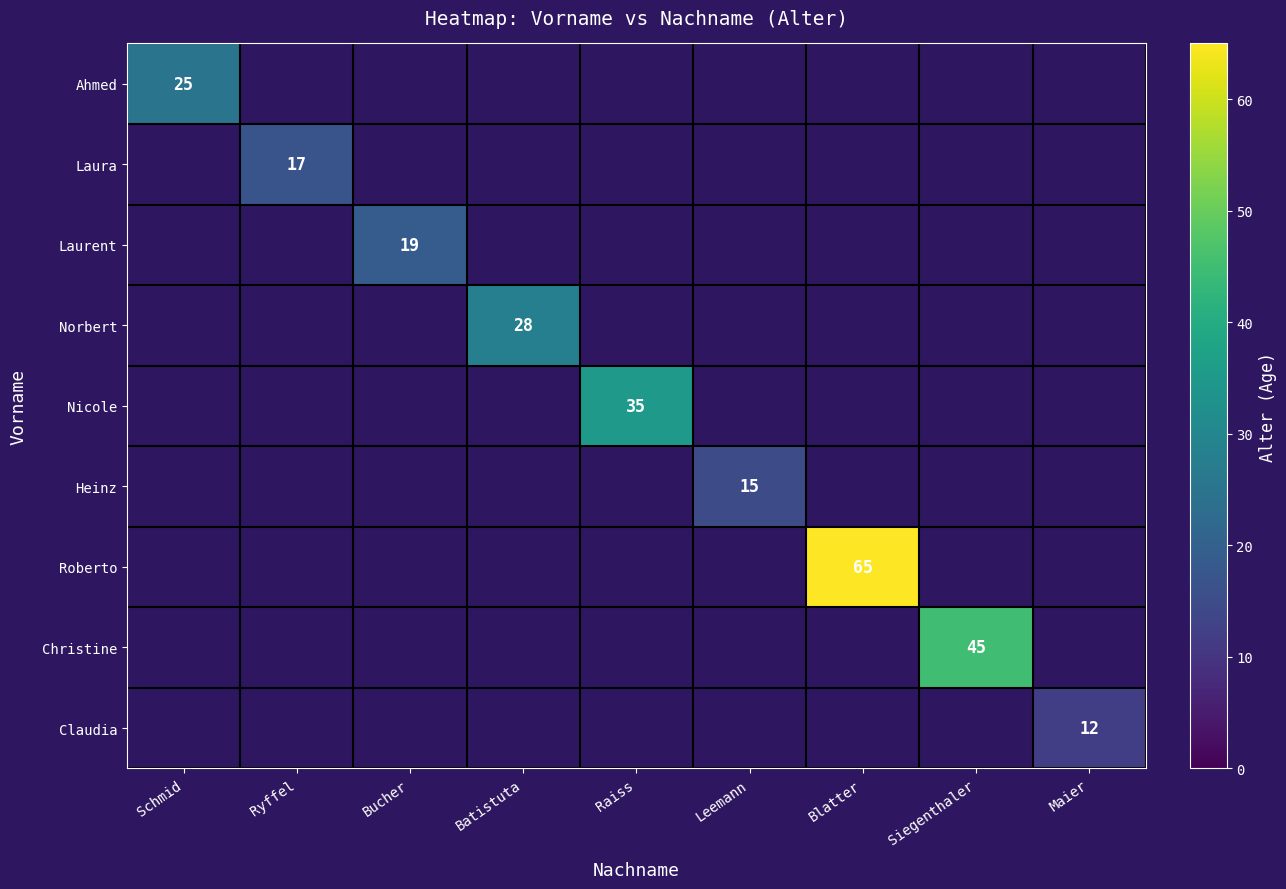

How many values in Laura are above zero?

1